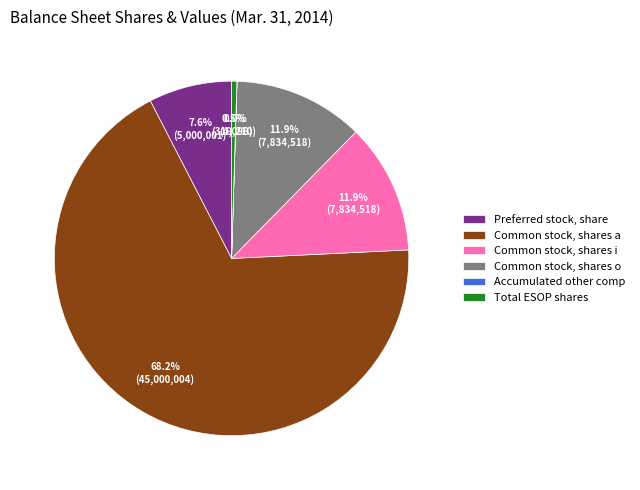

Which has a higher value, Preferred stock, share or Common stock, shares a?

Common stock, shares a